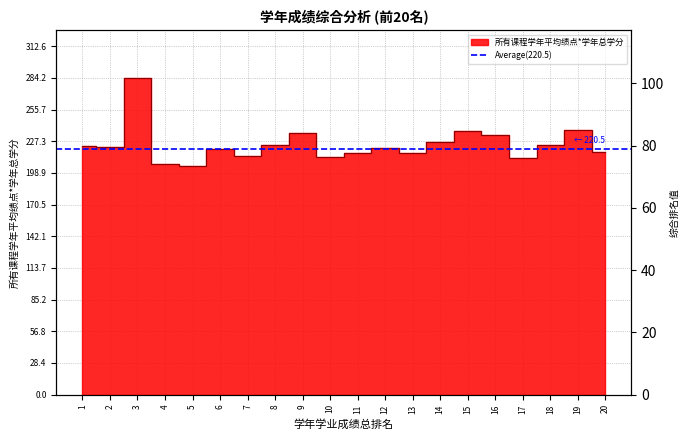

Is it true that 所有课程学年平均绩点*学年总学分 equals 108.0 at 4?

False